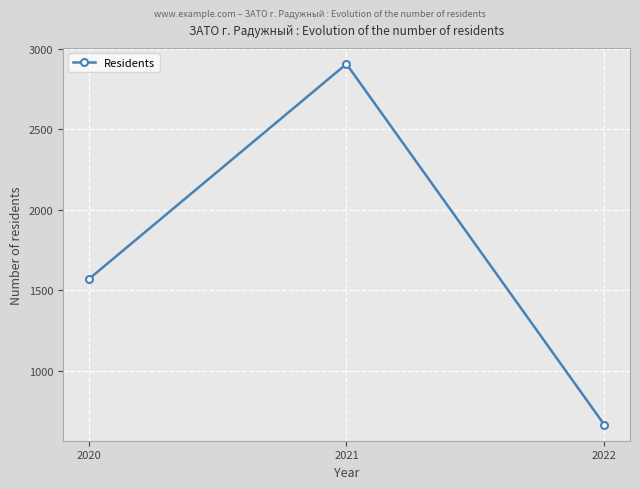

What is the average value?

1714